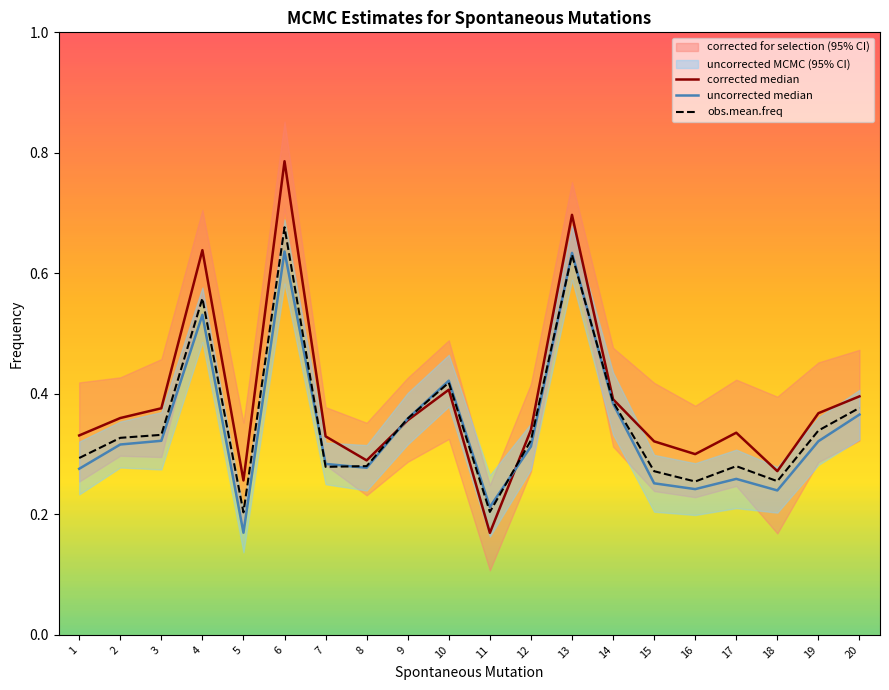

Reading left to right, what are all the values shown in this chart?

corrected median: 1=0.3	2=0.4	3=0.4	4=0.6	5=0.3	6=0.8	7=0.3	8=0.3	9=0.4	10=0.4	11=0.2	12=0.3	13=0.7	14=0.4	15=0.3	16=0.3	17=0.3	18=0.3	19=0.4	20=0.4
uncorrected median: 1=0.3	2=0.3	3=0.3	4=0.5	5=0.2	6=0.6	7=0.3	8=0.3	9=0.4	10=0.4	11=0.2	12=0.3	13=0.6	14=0.4	15=0.3	16=0.2	17=0.3	18=0.2	19=0.3	20=0.4
obs.mean.freq: 1=0.3	2=0.3	3=0.3	4=0.6	5=0.2	6=0.7	7=0.3	8=0.3	9=0.4	10=0.4	11=0.2	12=0.3	13=0.6	14=0.4	15=0.3	16=0.3	17=0.3	18=0.3	19=0.3	20=0.4